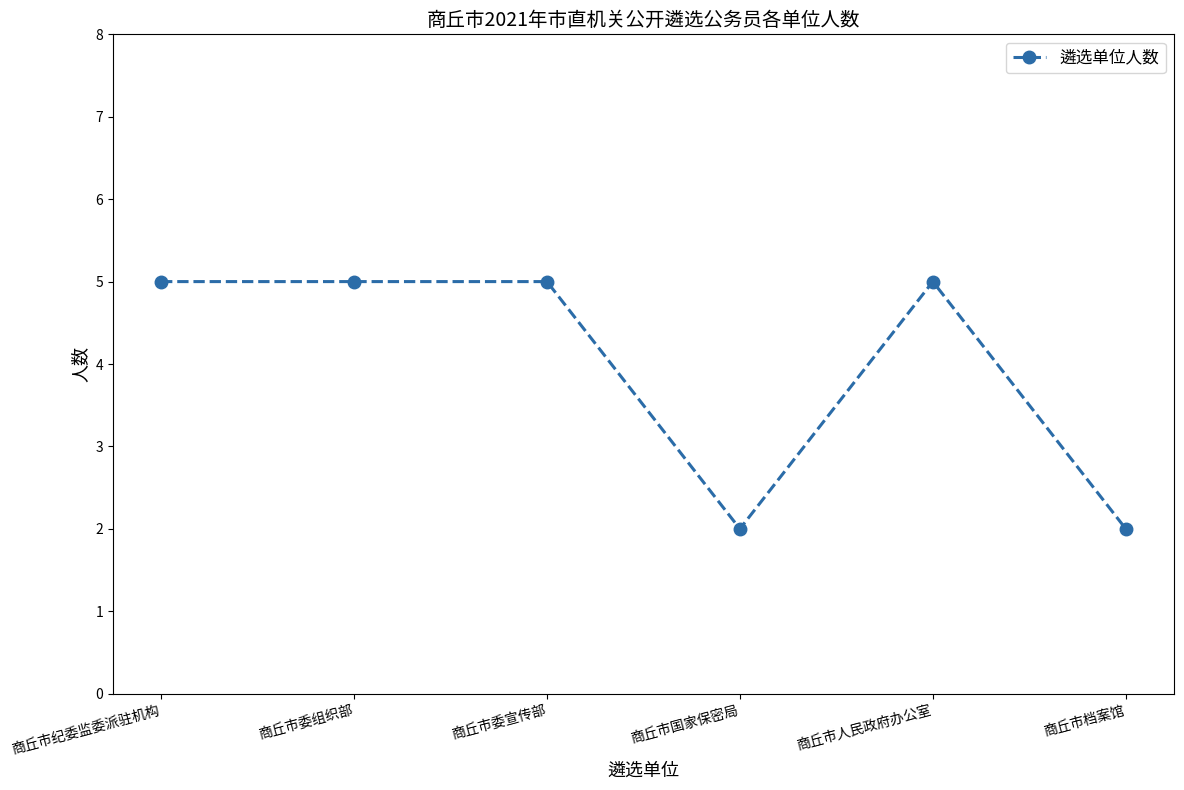

What is the sum of all values?

24